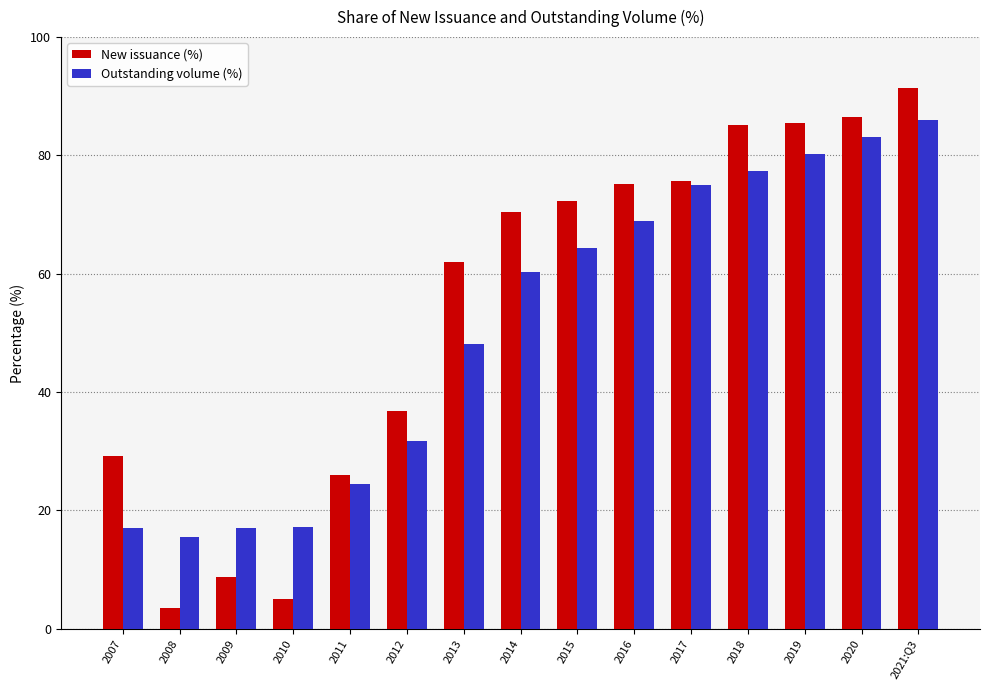

Which series changed the most between 2012 and 2018?

New issuance (%)